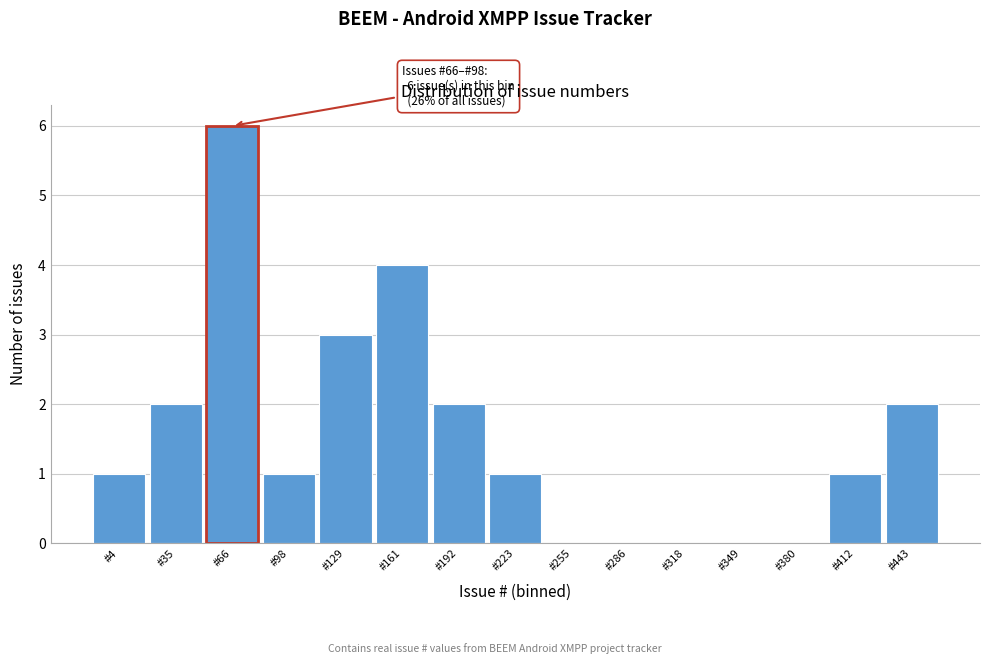

Reading right to left, list all the values displayed in this chart.

#443=2	#412=1	#380=0	#349=0	#318=0	#286=0	#255=0	#223=1	#192=2	#161=4	#129=3	#98=1	#66=6	#35=2	#4=1